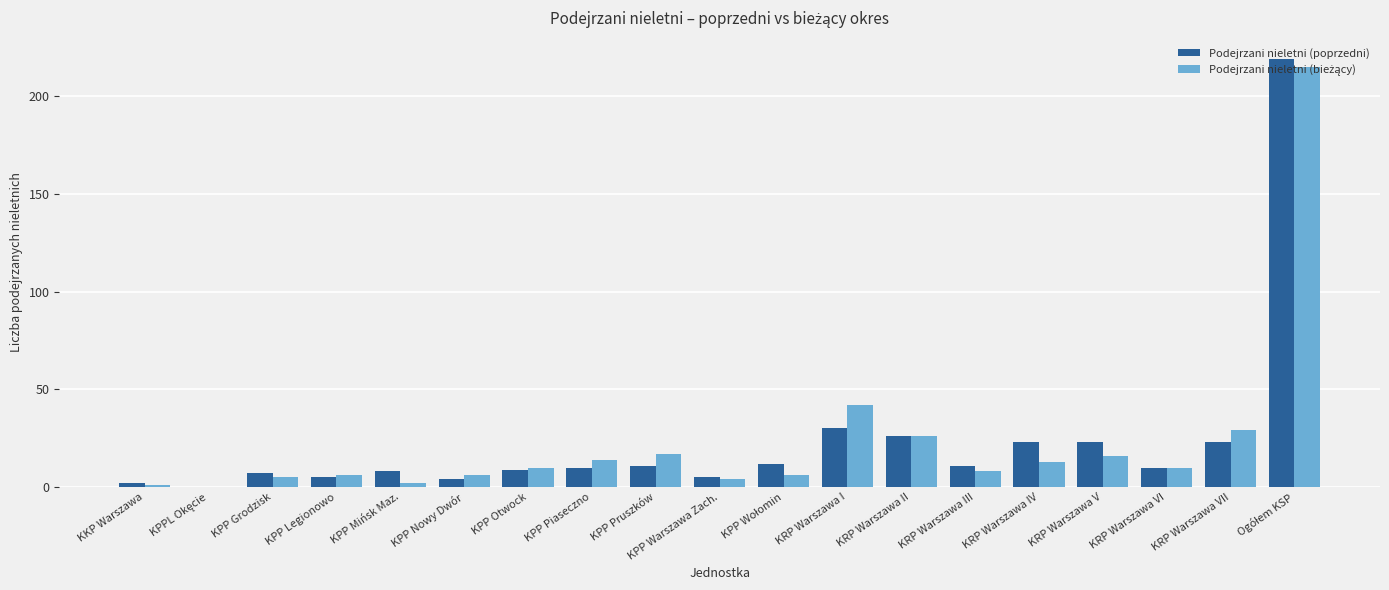

What is the difference between the Podejrzani nieletni (poprzedni) values at KRP Warszawa V and KPP Grodzisk?

16